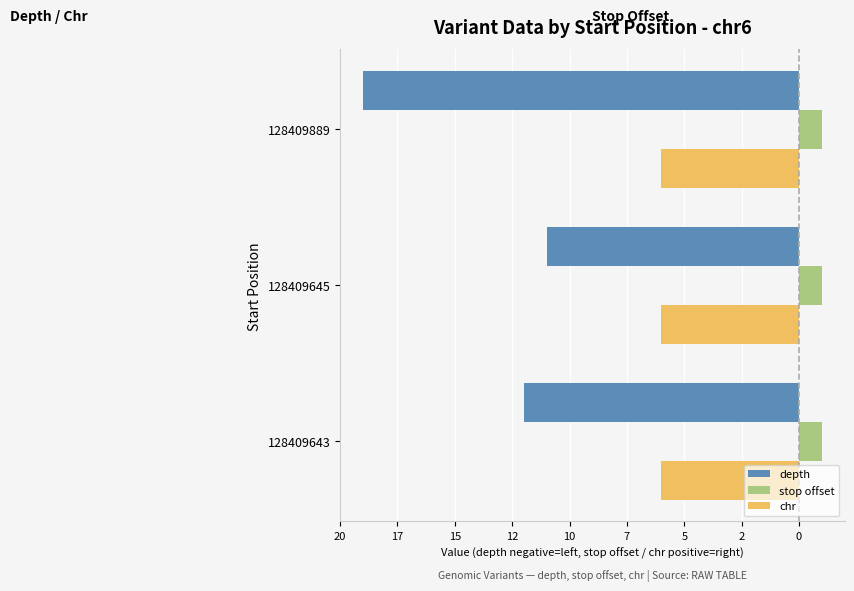

What are all the series names shown in the legend?

depth, stop offset, chr